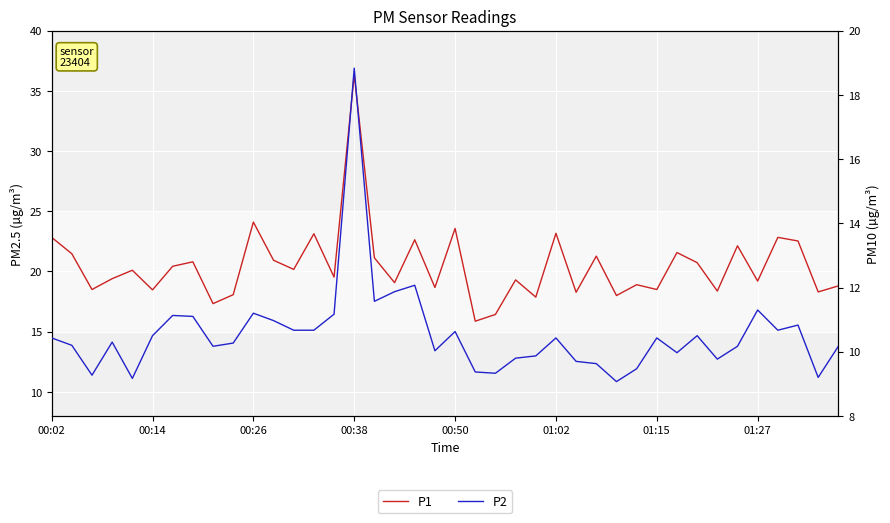

True or false: P2 and P1 intersect in this chart.

False